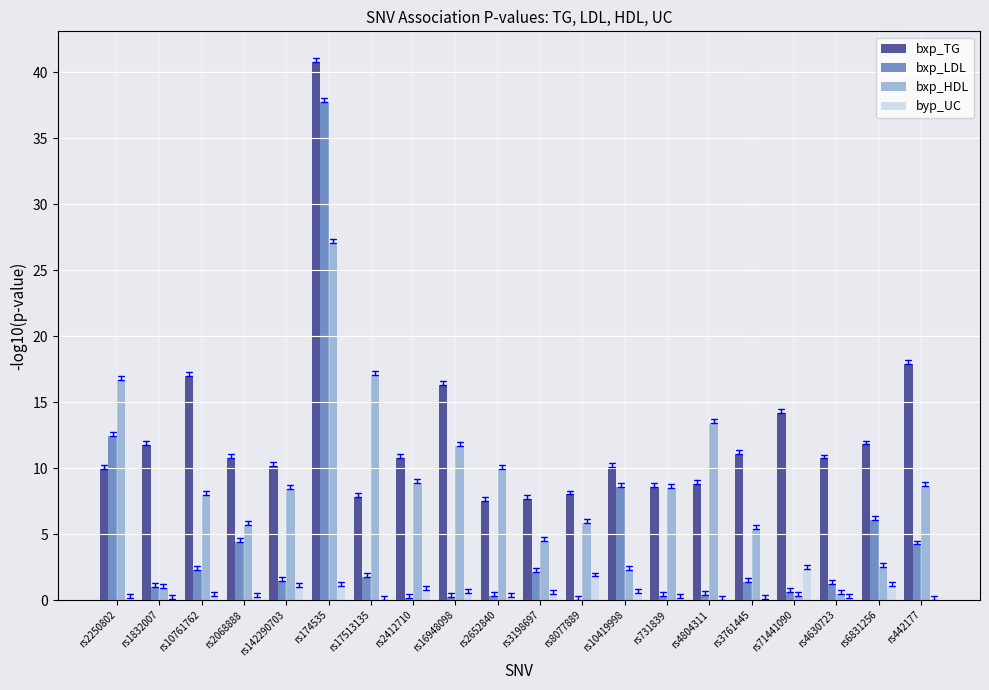

Is the value of byp_UC at rs2068888 greater than the value of bxp_HDL at rs2068888?

No